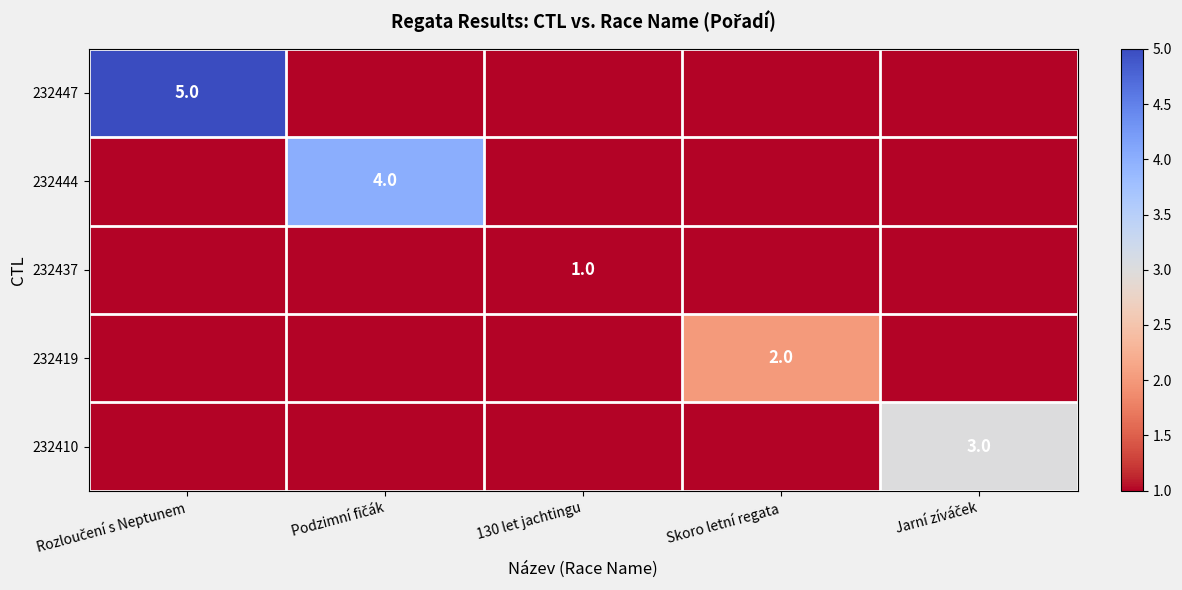

At which category is the sum across all series the highest?

Rozloučení s Neptunem